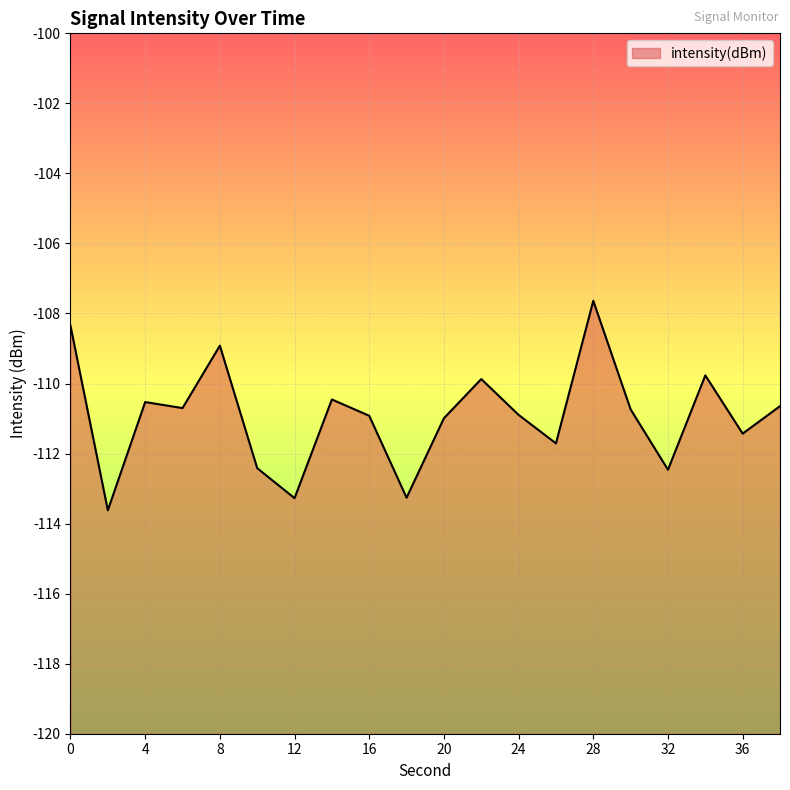

List the labels in order of value, smallest first.

2, 12, 18, 32, 10, 26, 36, 20, 16, 24, 30, 6, 38, 4, 14, 22, 34, 8, 0, 28